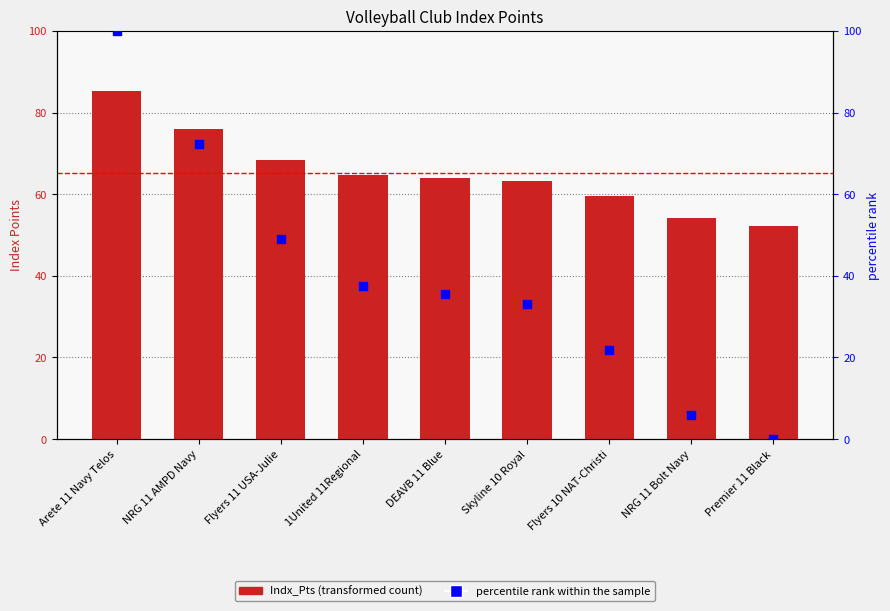

Which series has the largest Y range (max minus min)?

percentile rank within the sample